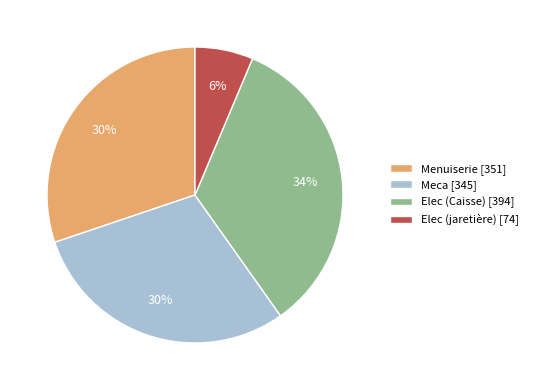

Do Meca [345] and Elec (jaretière) [74] together represent more than half of the pie?

No